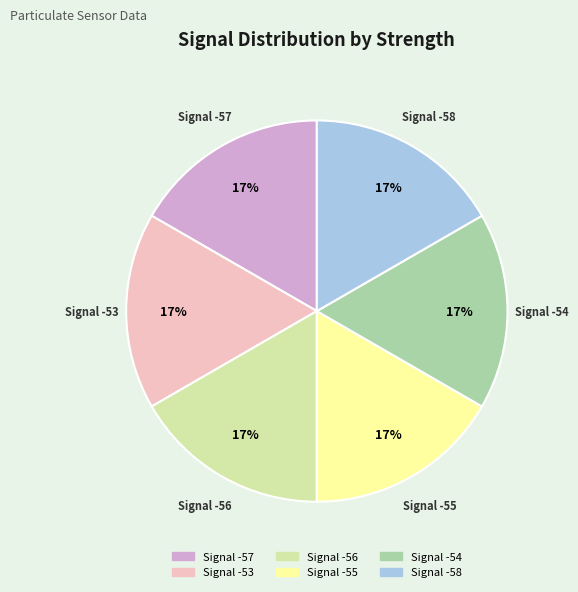

To the nearest percent, what is the combined percentage of Signal -55 and Signal -58?

33%